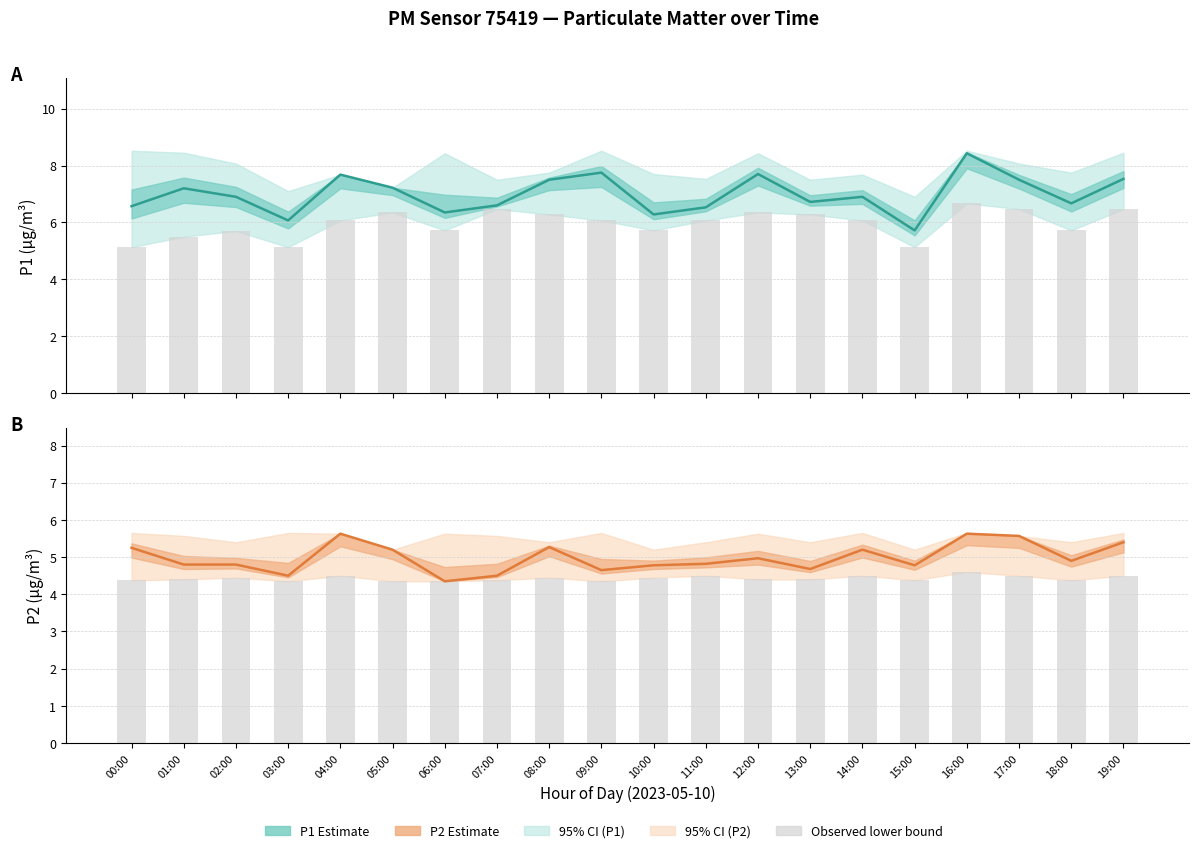

Where does the P1 lower obs series first go above 6?

04:00